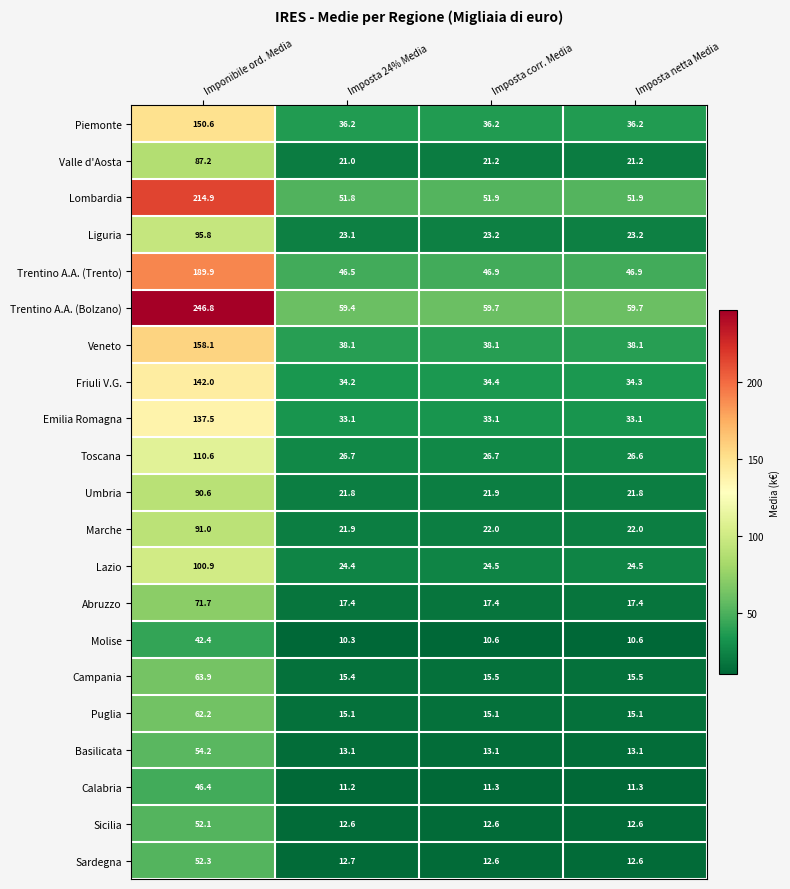

Which series has the largest total across all categories?

Trentino A.A. (Bolzano)